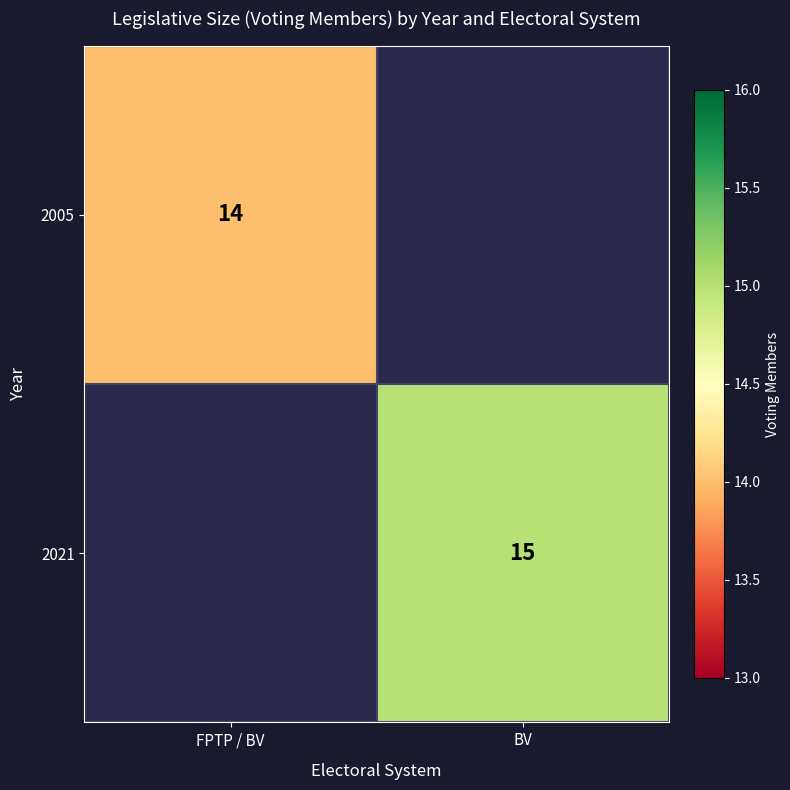

Between FPTP / BV and BV, which is larger?

BV